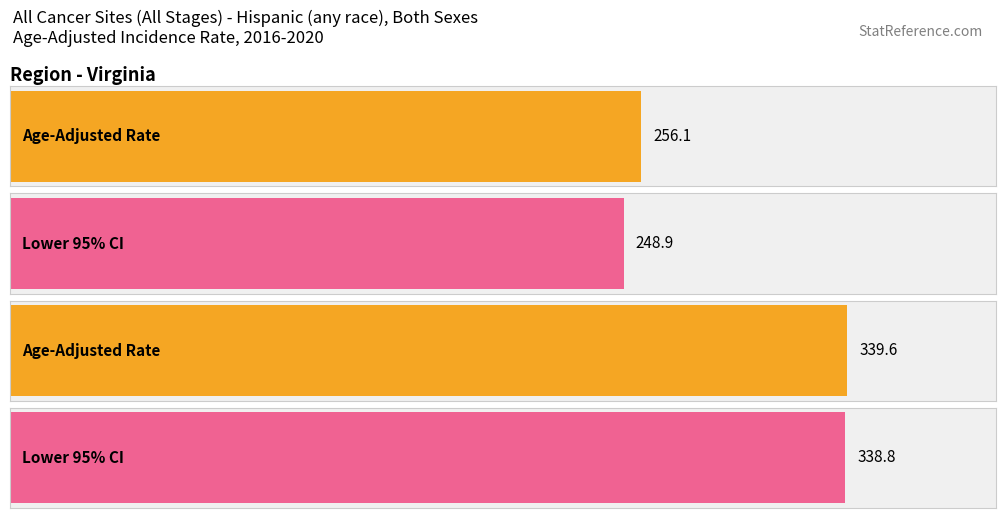

The value of Lower 95% CI at Virginia is 330.7. True or false?

False